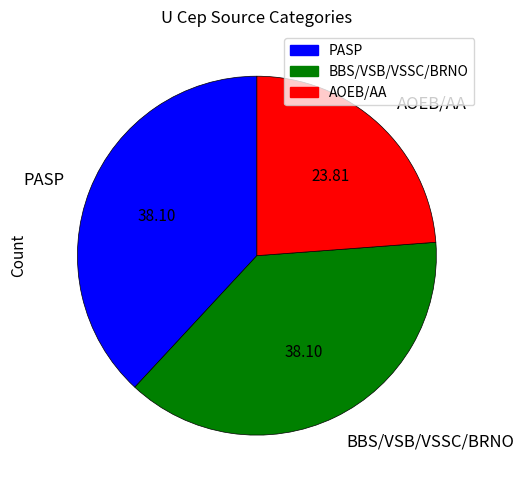

Do PASP and AOEB/AA together represent more than half of the pie?

Yes